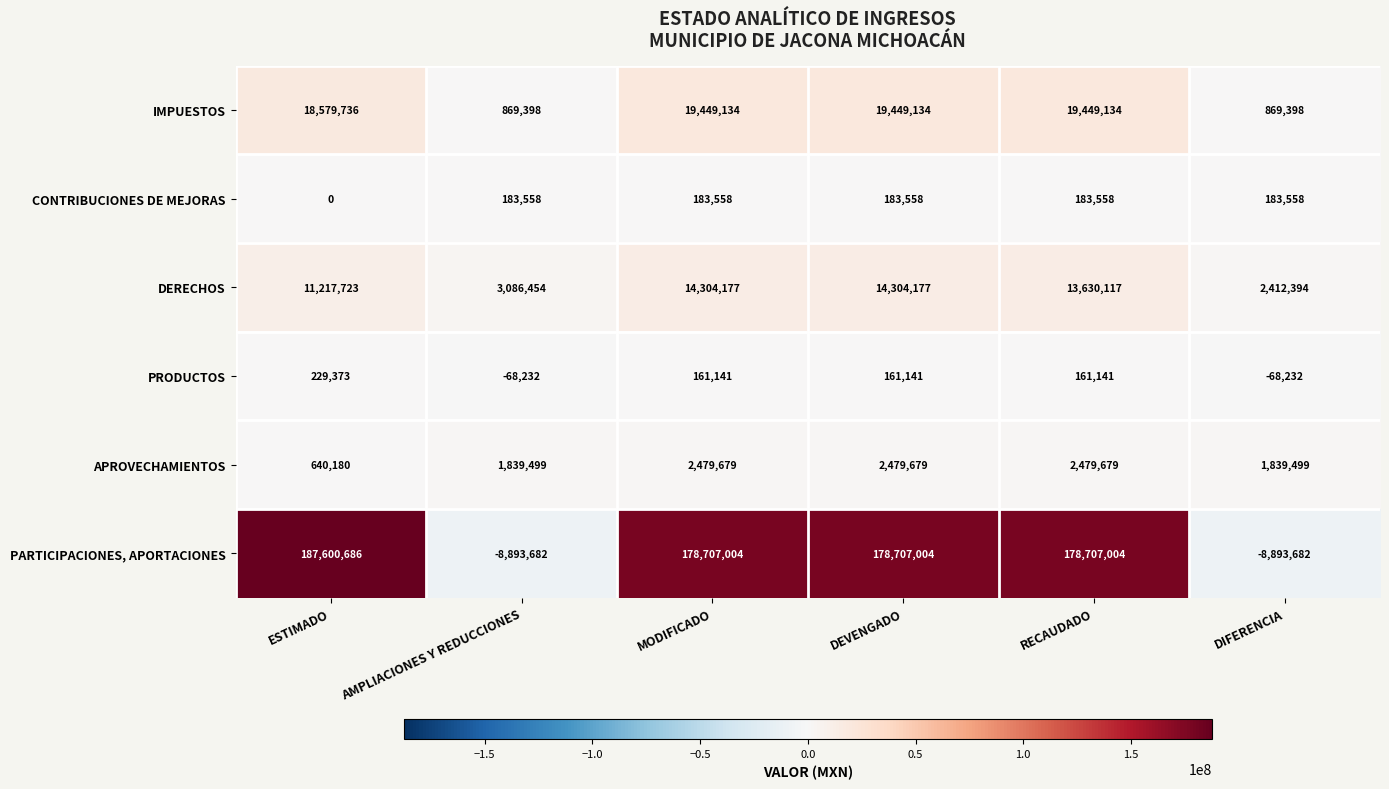

Rank the series by their maximum value, from highest to lowest.

PARTICIPACIONES, APORTACIONES, IMPUESTOS, DERECHOS, APROVECHAMIENTOS, PRODUCTOS, CONTRIBUCIONES DE MEJORAS